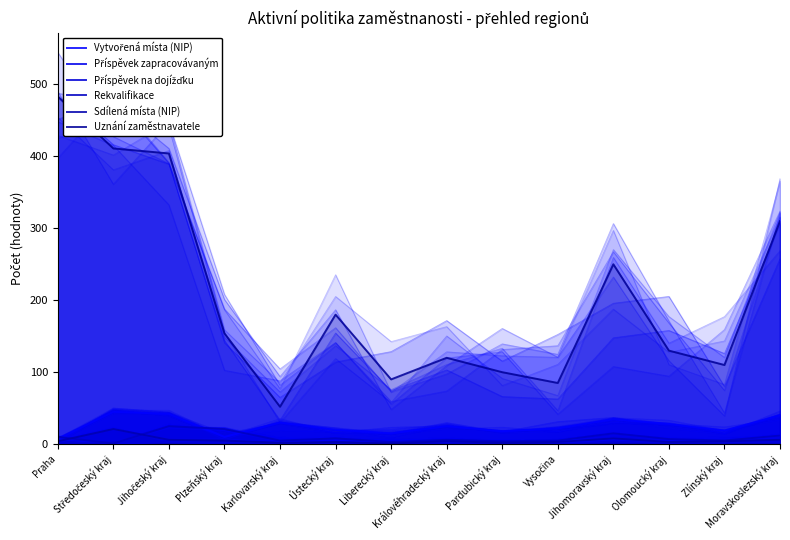

What is the spread (max minus min) of values at Královéhradecký kraj?

119